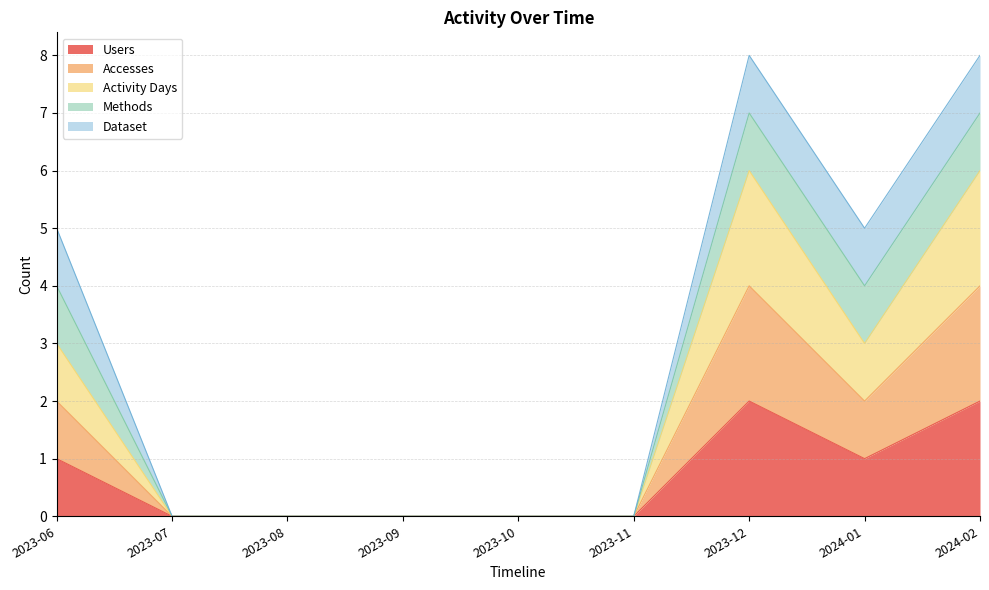

Between 2024-01 and 2023-08, which is larger?

2024-01